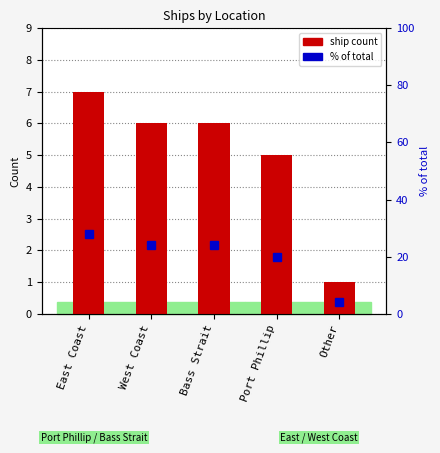

Reading right to left, extract all data points from this chart.

ship count: 1.0	5.0	6.0	6.0	7.0
% of total: 4.0	20.0	24.0	24.0	28.0